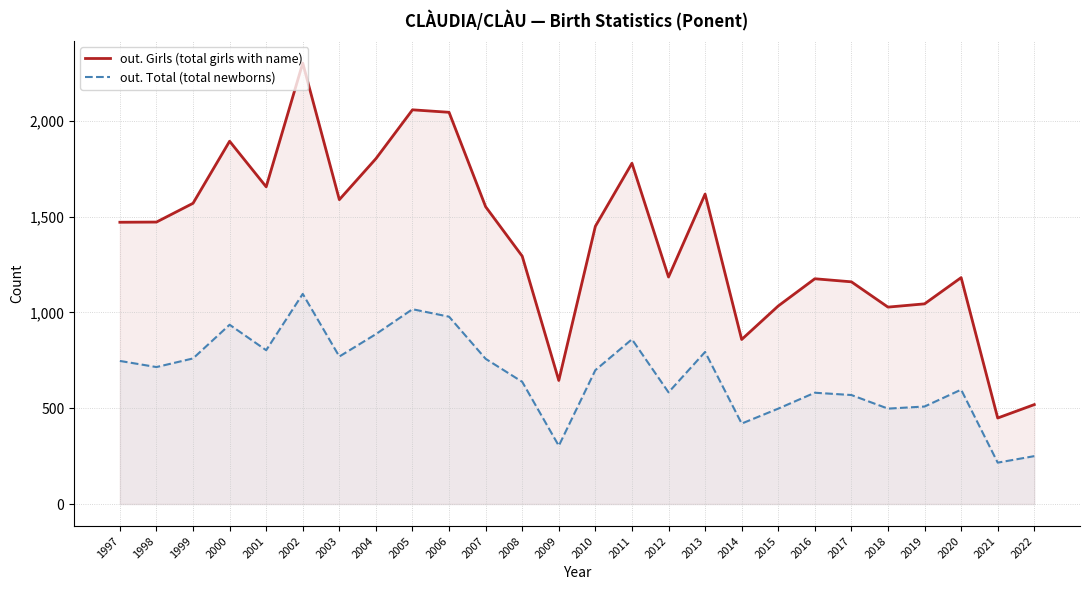

At which category is the sum across all series the highest?

2002